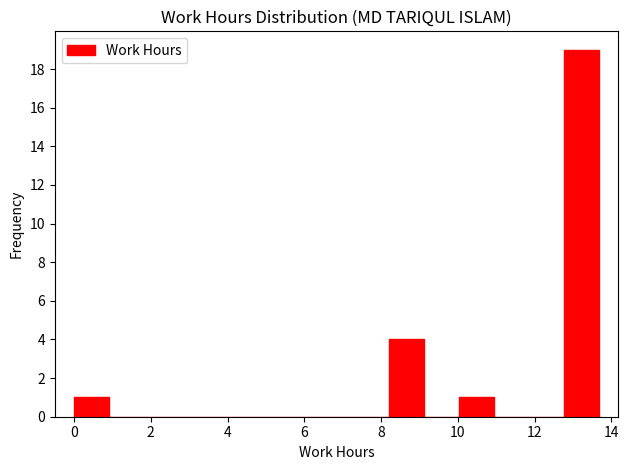

Over which range of the x-axis is the bar tallest?

12.8 to 13.6